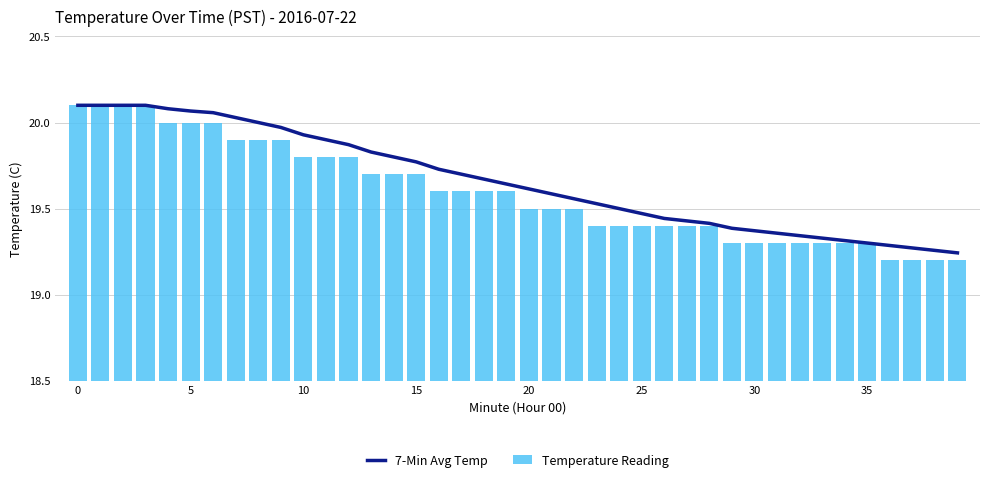

What is the minimum value shown in the chart?

19.2